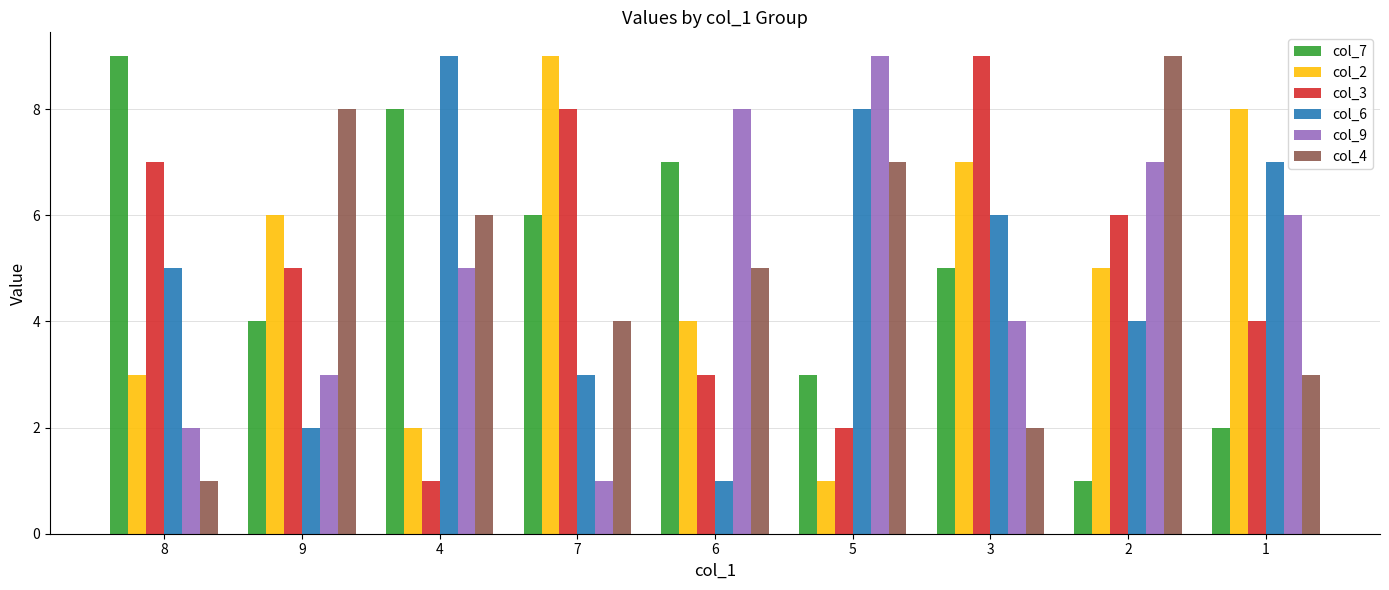

How many bars are there in total?

54